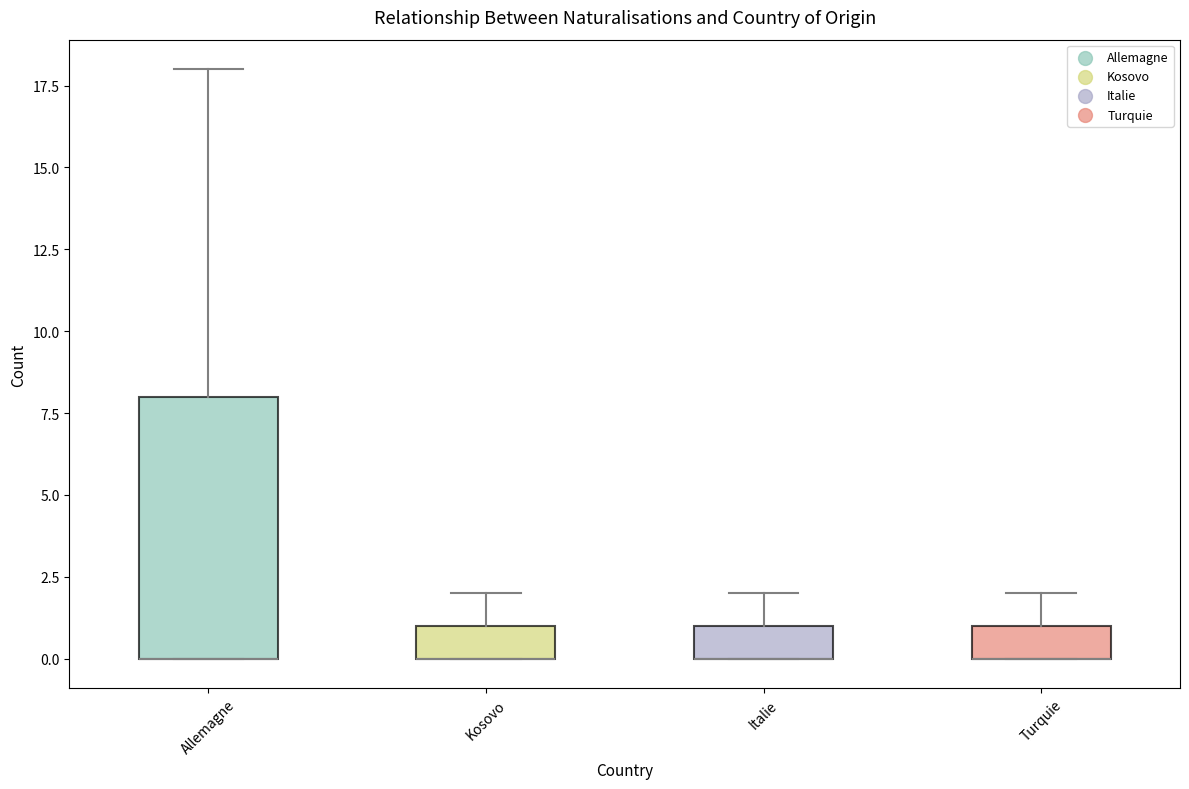

Reading left to right, read every box against the y-axis: the position of its median line, the range the box covers, and the ends of its whiskers. The values are not printed on the chart, so give them approximately, as read against the axis.

Allemagne: median 0 (drawn on the box's lower edge), box 0 to 8, whiskers 0 to 18
Kosovo: median 0 (drawn on the box's lower edge), box 0 to 1, whiskers 0 to 2
Italie: median 0 (drawn on the box's lower edge), box 0 to 1, whiskers 0 to 2
Turquie: median 0 (drawn on the box's lower edge), box 0 to 1, whiskers 0 to 2